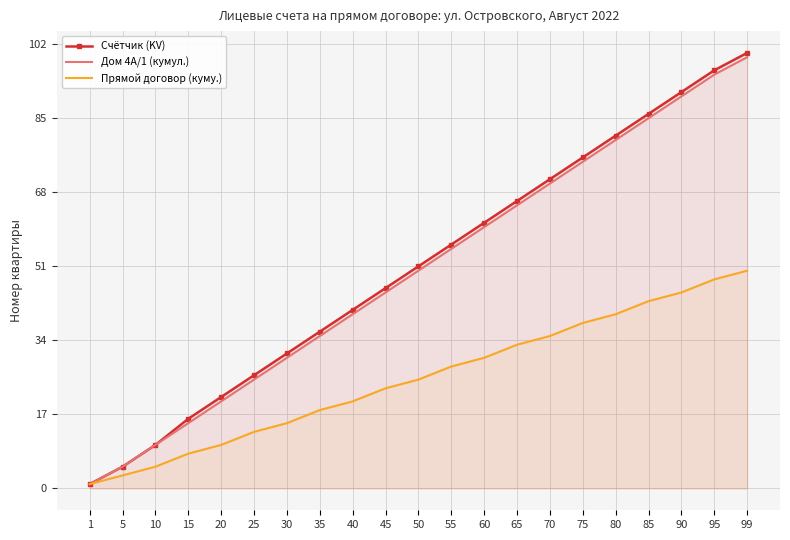

Reading left to right, what are all the values shown in this chart?

Счётчик (KV): 1=1	5=5	10=10	15=16	20=21	25=26	30=31	35=36	40=41	45=46	50=51	55=56	60=61	65=66	70=71	75=76	80=81	85=86	90=91	95=96	99=100
Дом 4А/1 (кумул.): 1=1	5=5	10=10	15=15	20=20	25=25	30=30	35=35	40=40	45=45	50=50	55=55	60=60	65=65	70=70	75=75	80=80	85=85	90=90	95=95	99=99
Прямой договор (куму.): 1=1	5=3	10=5	15=8	20=10	25=13	30=15	35=18	40=20	45=23	50=25	55=28	60=30	65=33	70=35	75=38	80=40	85=43	90=45	95=48	99=50